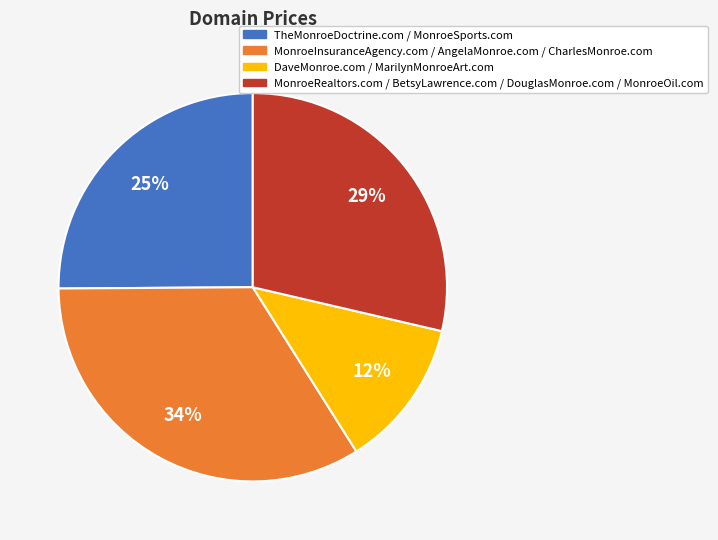

Which category has the biggest portion of the pie?

MonroeInsuranceAgency.com / AngelaMonroe.com / CharlesMonroe.com